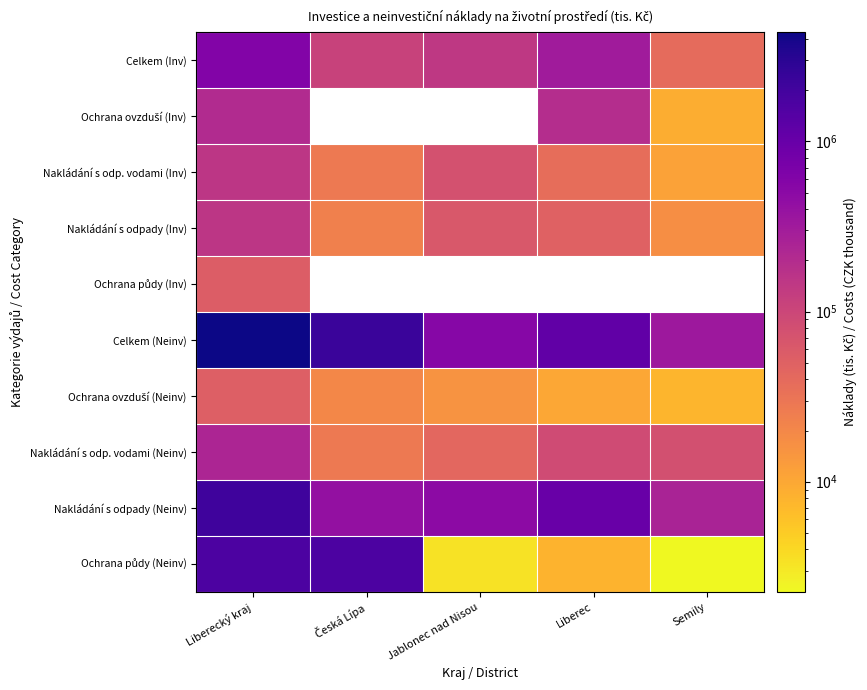

What is the highest value of the Nakládání s odpady (Neinv) series?

2125548.0